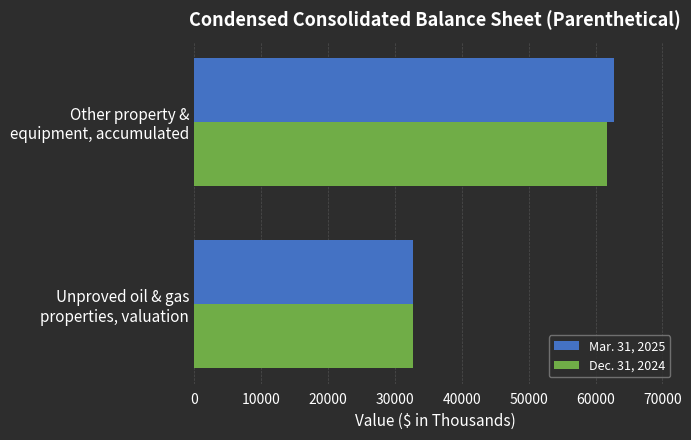

Rank the series by their maximum value, from lowest to highest.

Dec. 31, 2024, Mar. 31, 2025